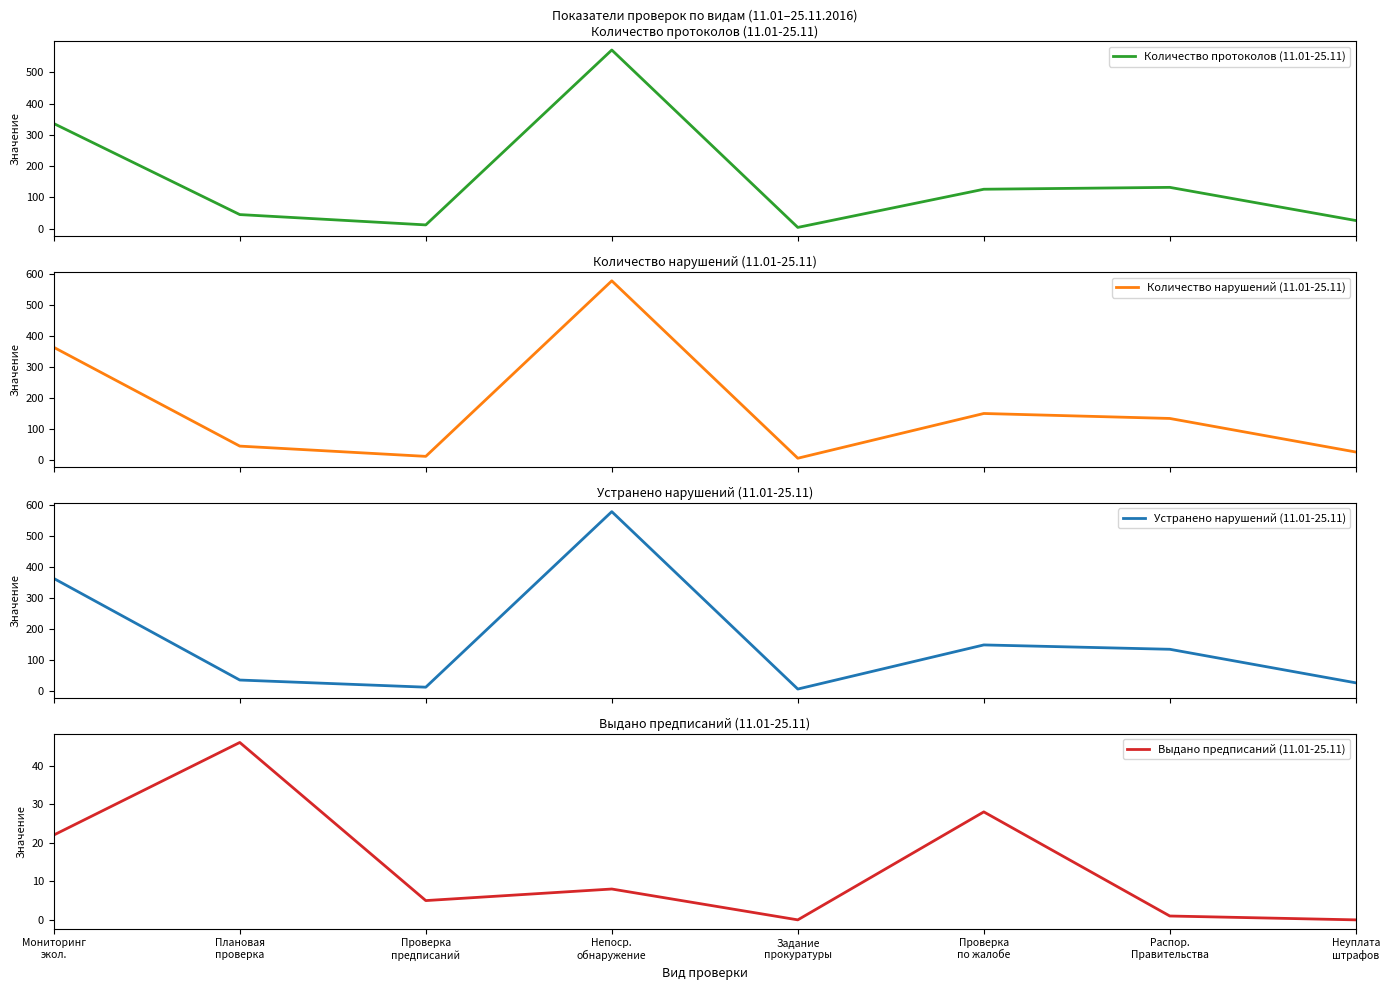

What is the label of the 4th point from the right?

Задание
прокуратуры